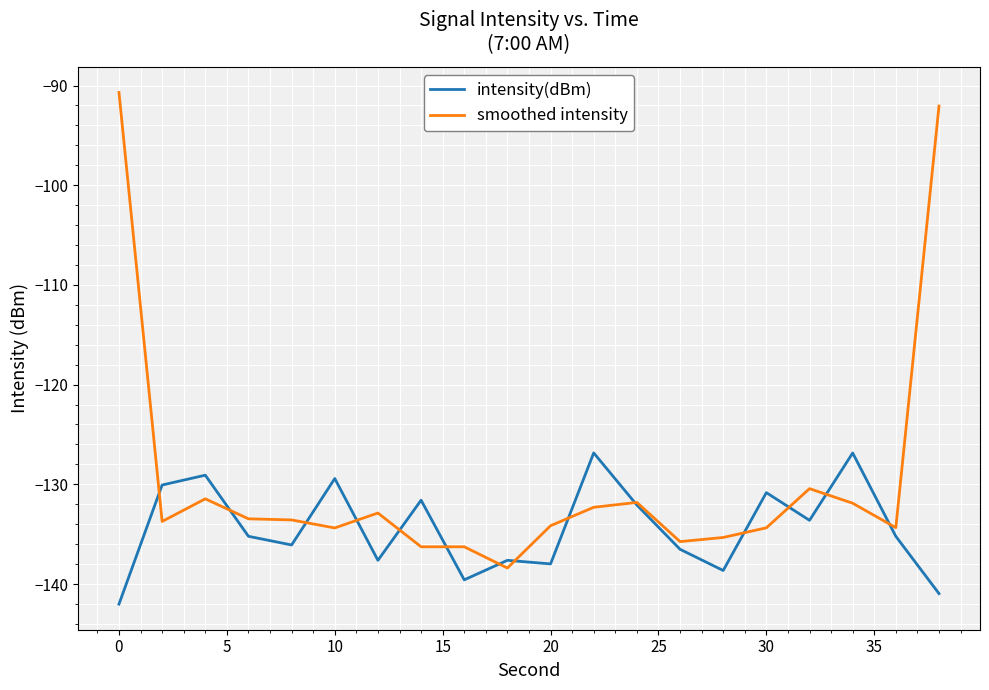

How many lines are shown in the chart?

2